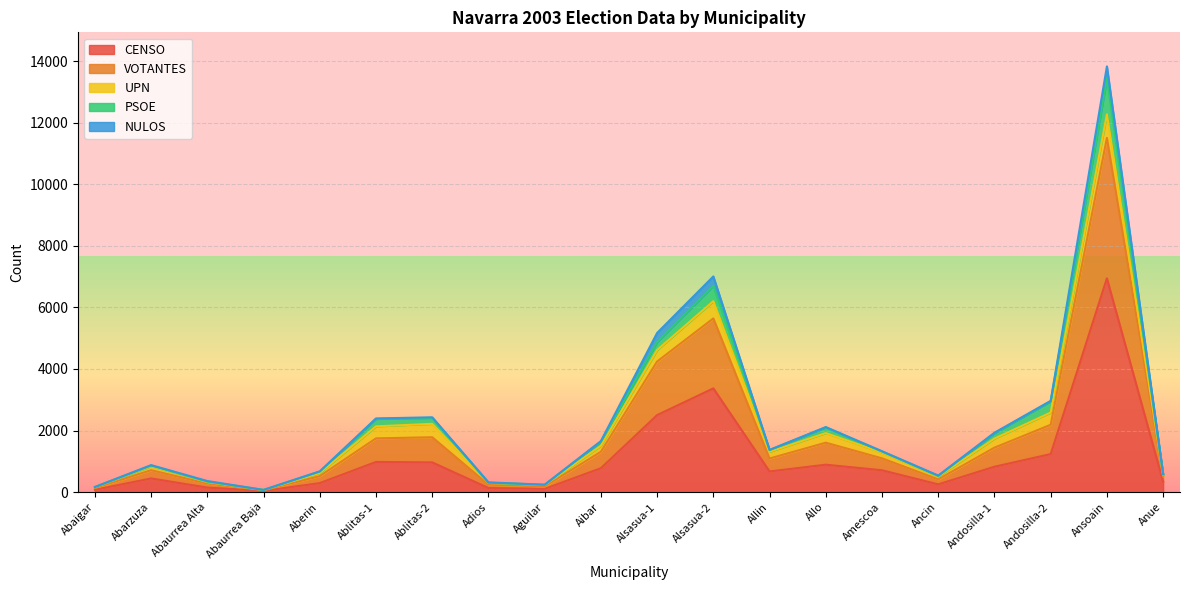

The CENSO series shows 2501 at Alsasua-1. True or false?

True